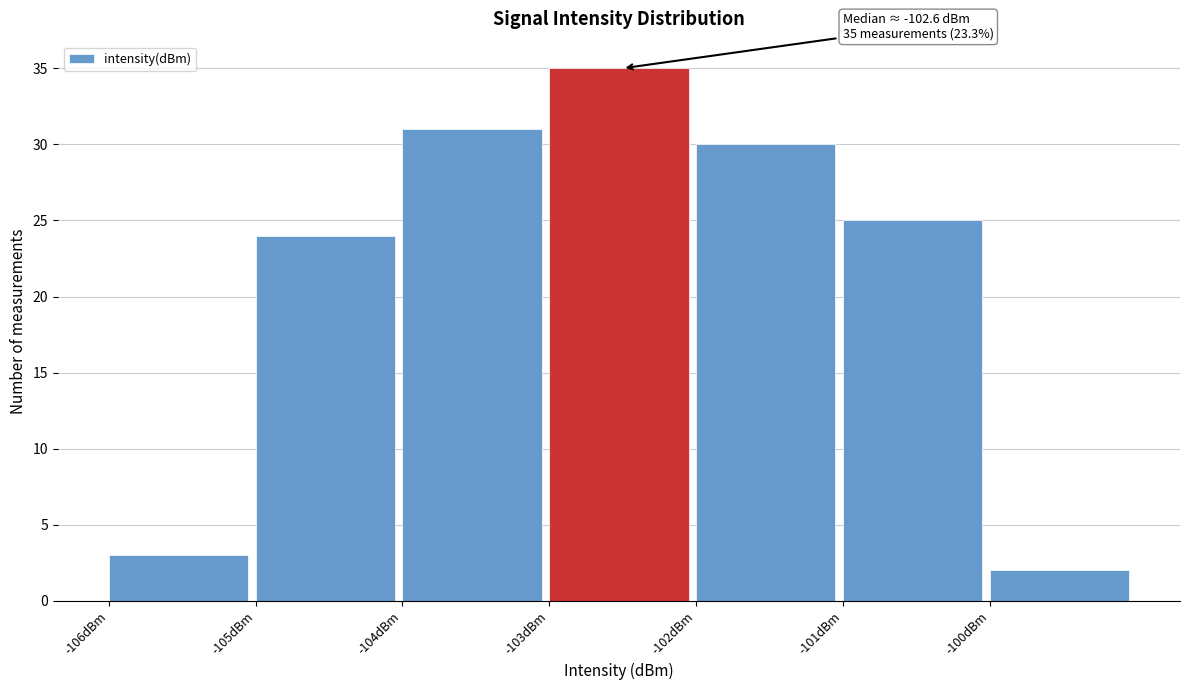

Over which range of the x-axis is the bar tallest?

-103 to -102